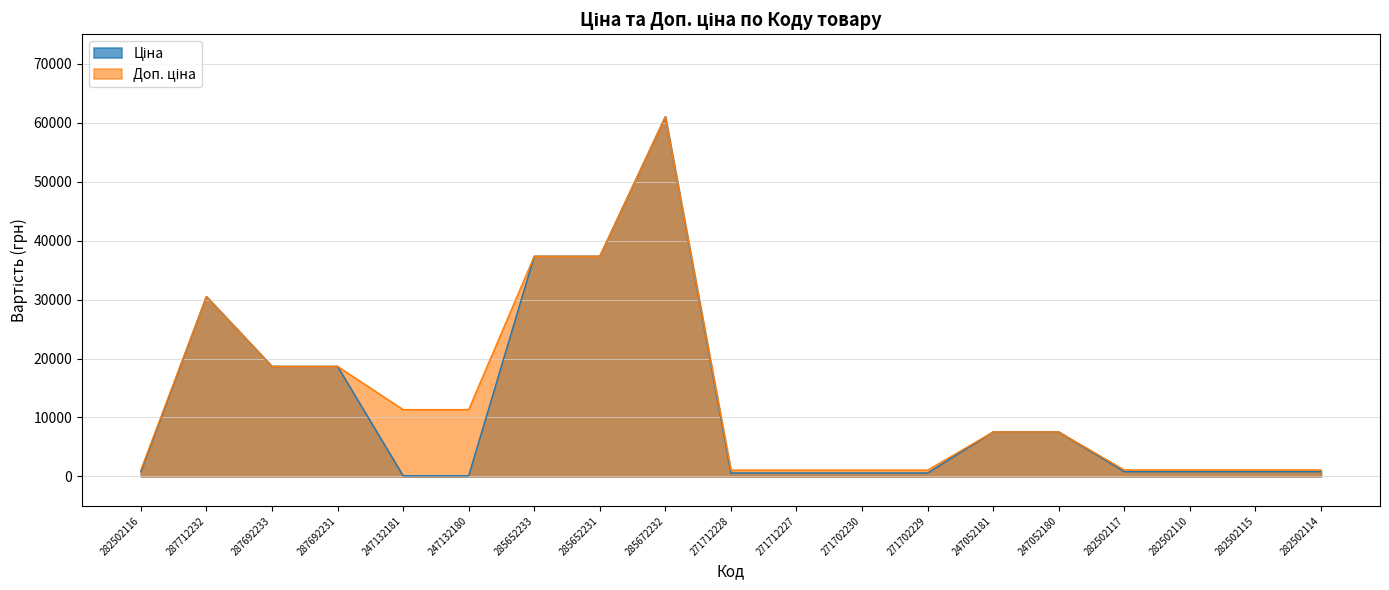

At which label does Доп. ціна first exceed 7545?

287712232